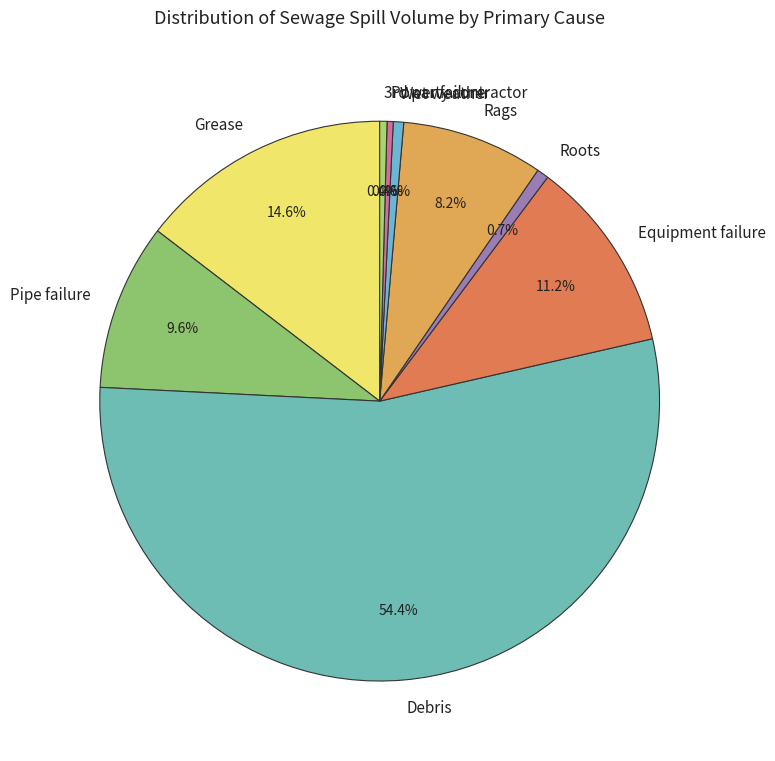

Approximately how many times larger is the value at Pipe failure compared to Equipment failure?

0.9